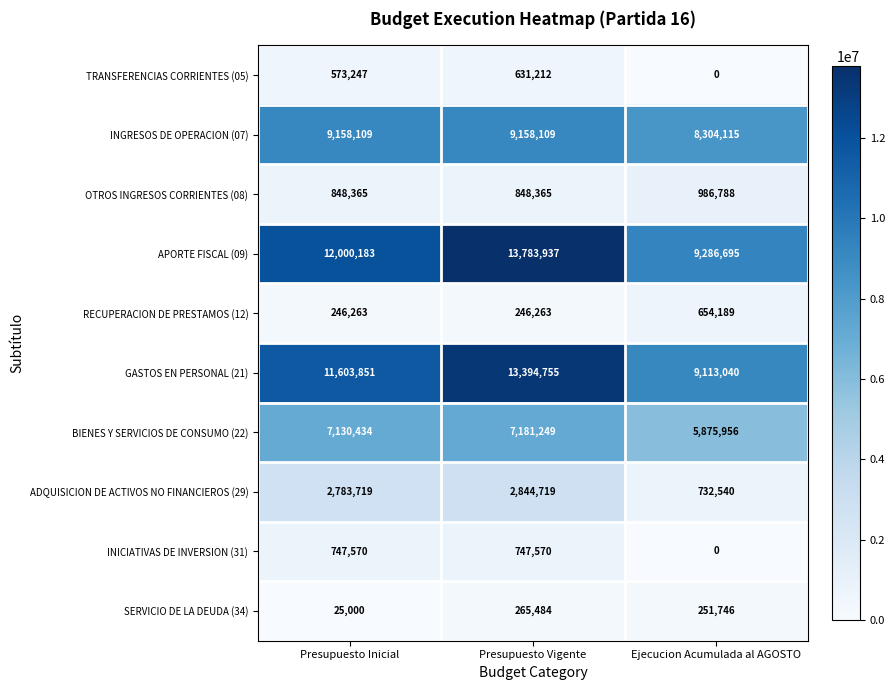

What is the sum of the ADQUISICION DE ACTIVOS NO FINANCIEROS (29) values at Presupuesto Vigente and Ejecucion Acumulada al AGOSTO?

3577259